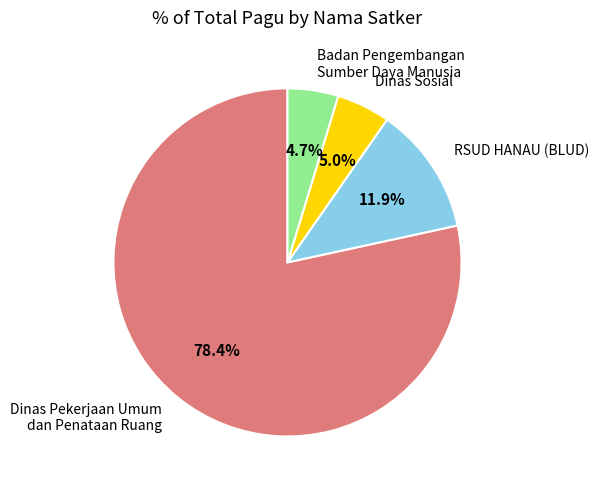

To the nearest percent, what is the average slice percentage?

25%